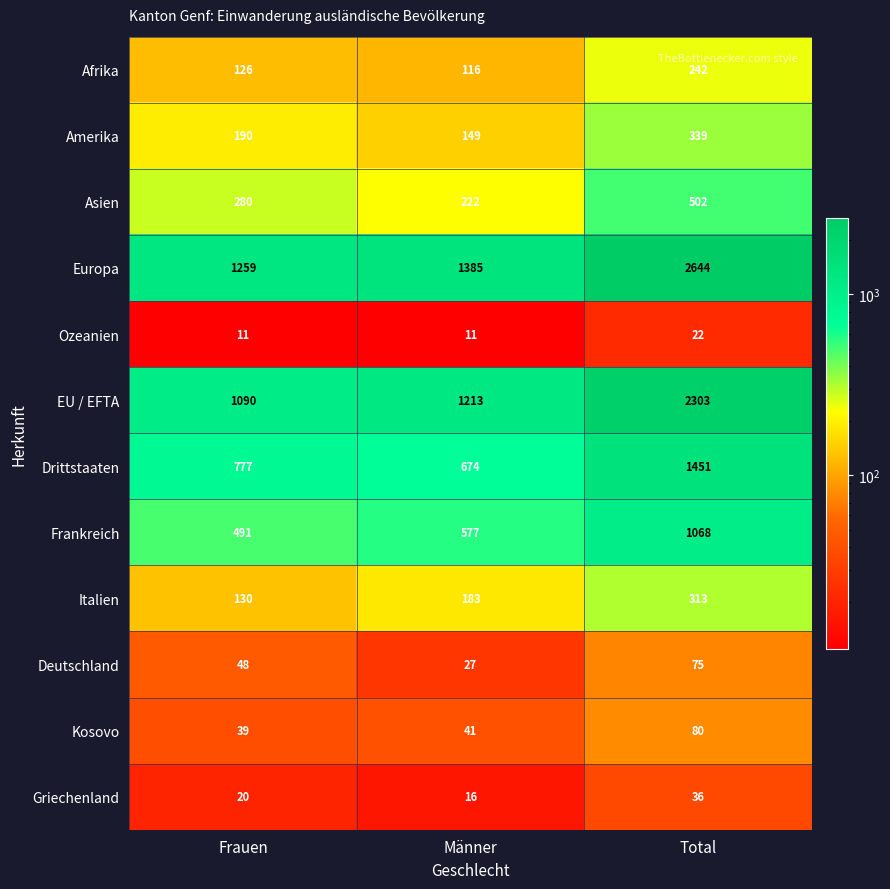

The value of Ozeanien at Männer is 5. True or false?

False